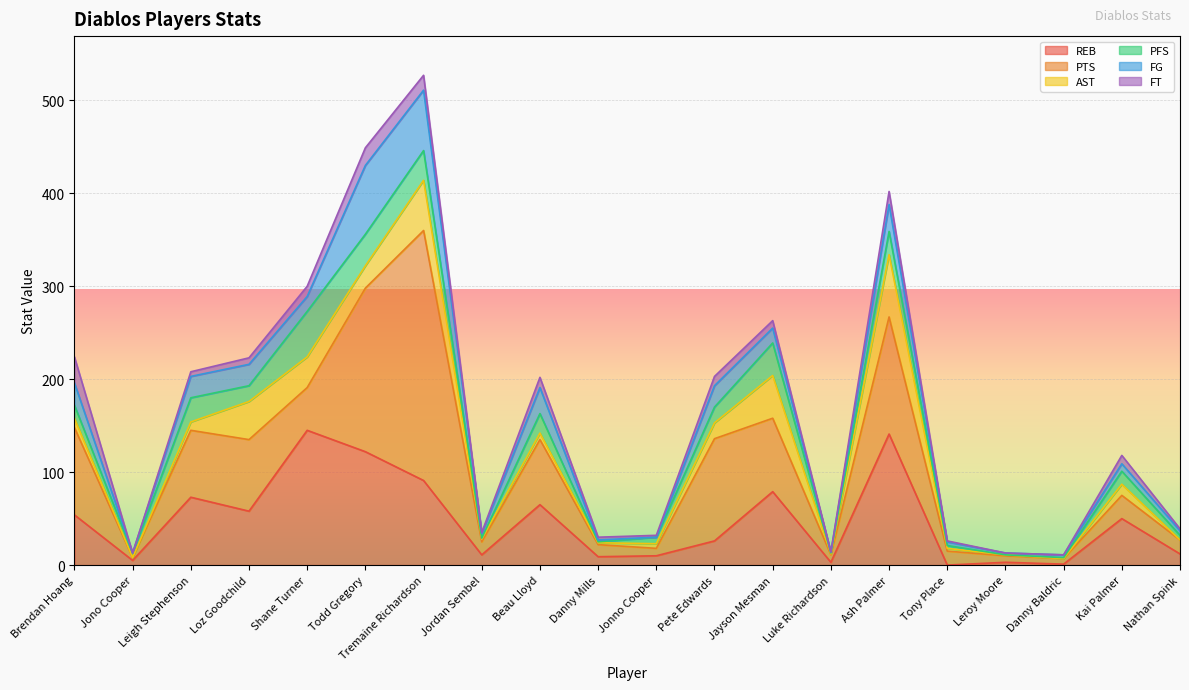

Which has a higher value, Shane Turner or Jonno Cooper?

Shane Turner